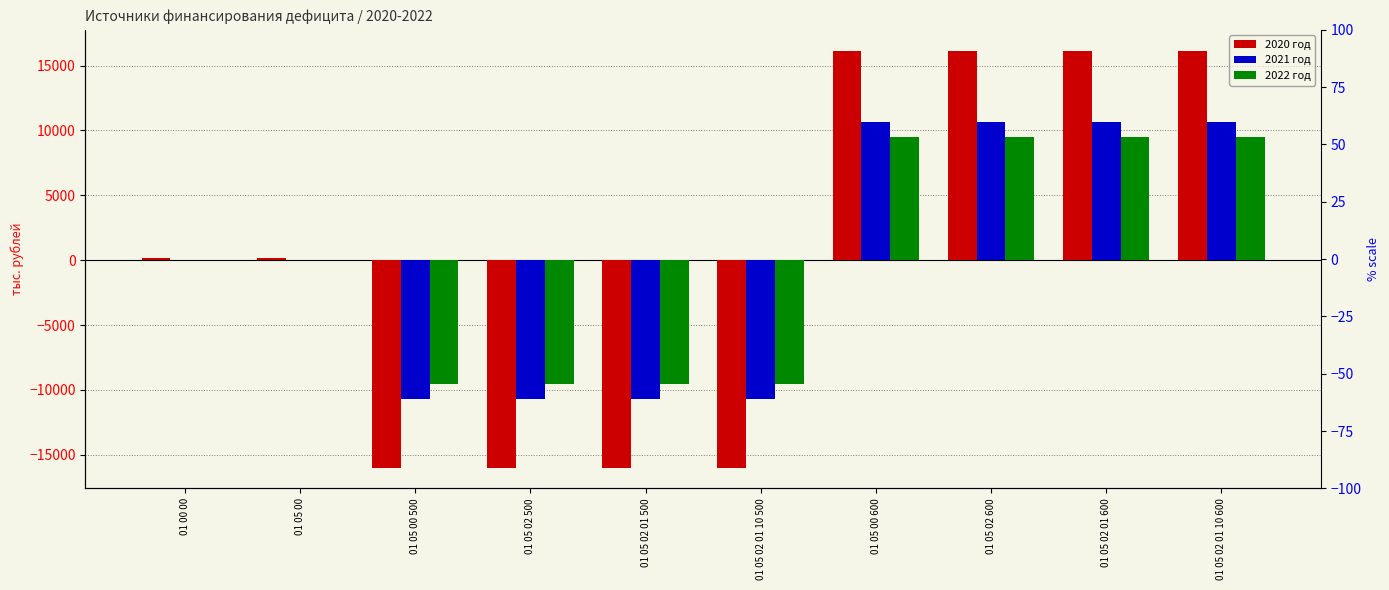

What is the total value across all series at 01 05 00 500?

-36180.1